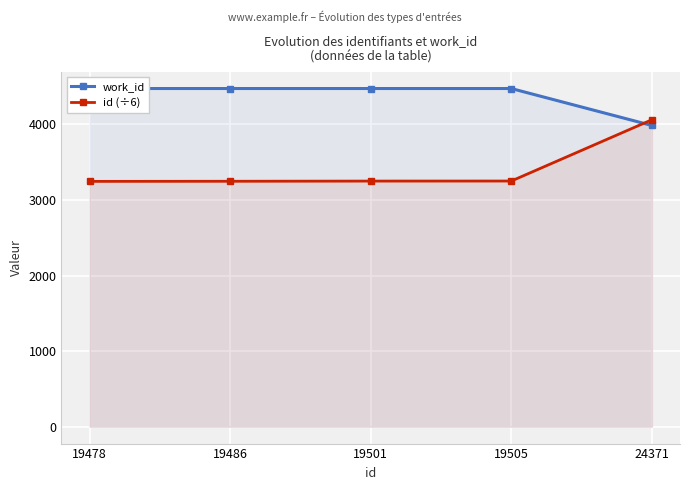

List the series in order of their peak value, highest first.

work_id, id (÷6)